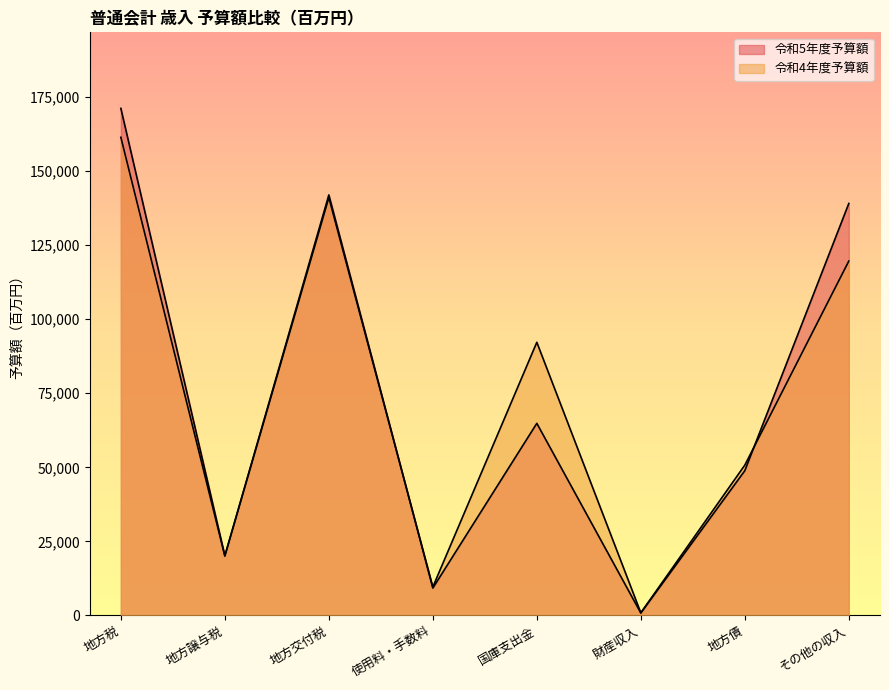

Is the value of 令和5年度予算額 at 財産収入 greater than the value of 令和4年度予算額 at 地方交付税?

No